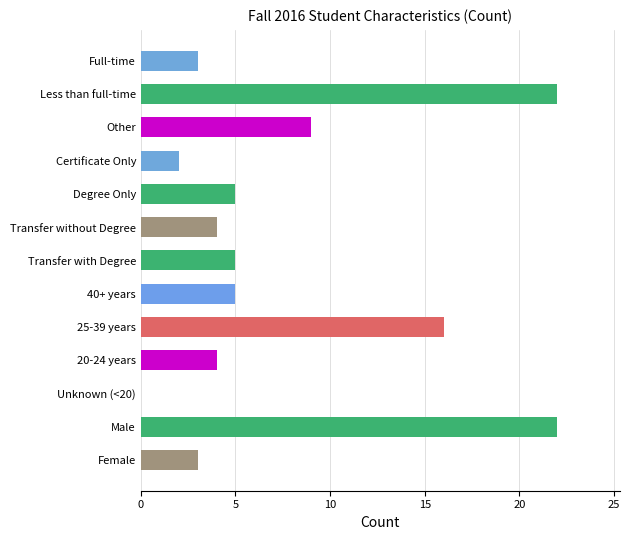

What is the greatest value displayed?

22